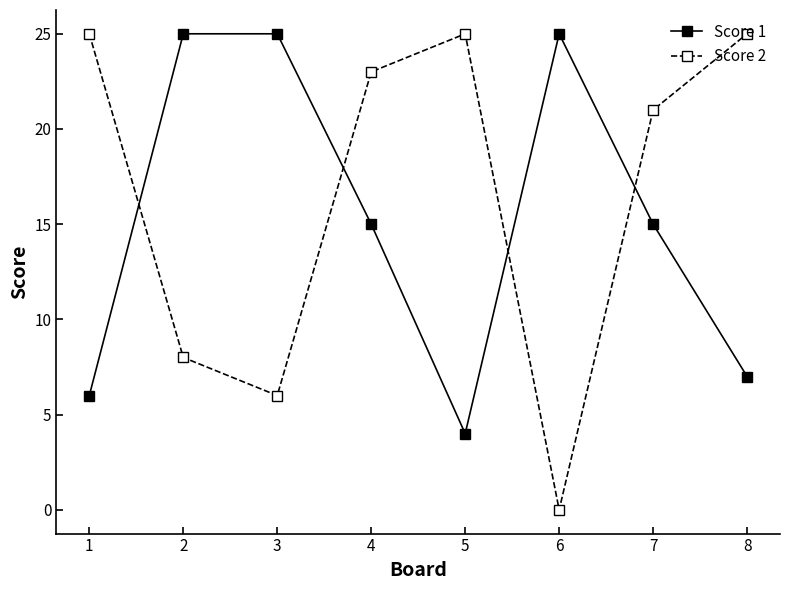

Rank the series by their average value, from lowest to highest.

Score 1, Score 2